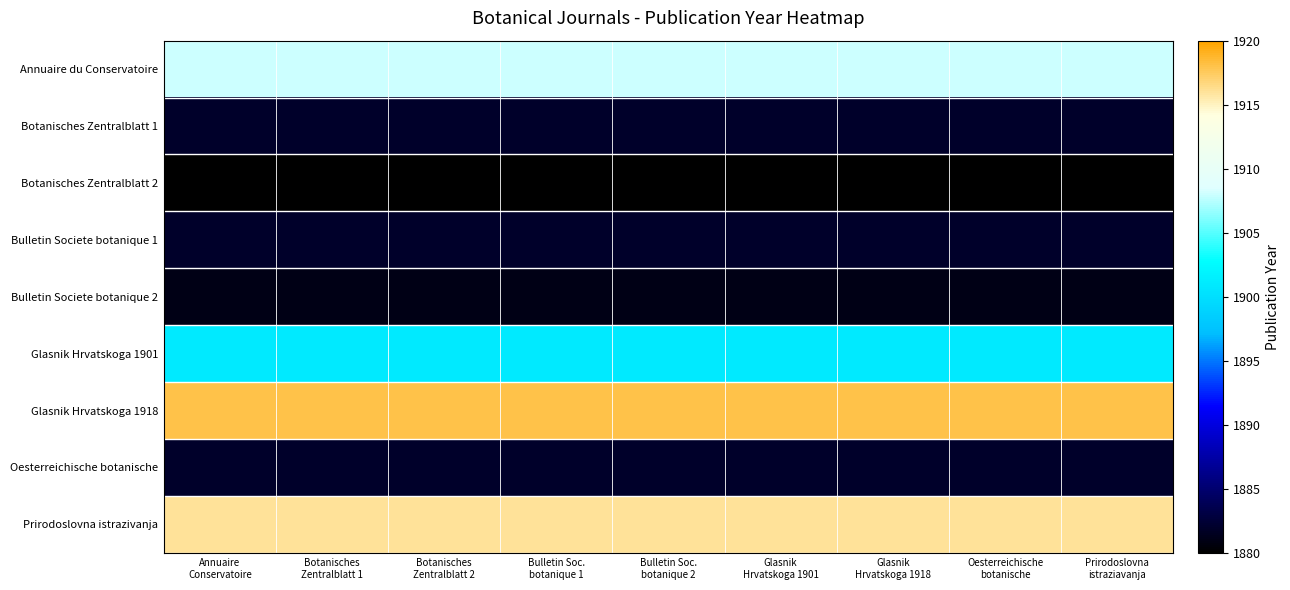

Reading left to right, list all the values displayed in this chart.

Annuaire du Conservatoire: Annuaire
Conservatoire=1908	Botanisches
Zentralblatt 1=1908	Botanisches
Zentralblatt 2=1908	Bulletin Soc.
botanique 1=1908	Bulletin Soc.
botanique 2=1908	Glasnik
Hrvatskoga 1901=1908	Glasnik
Hrvatskoga 1918=1908	Oesterreichische
botanische=1908	Prirodoslovna
istraziavanja=1908
Botanisches Zentralblatt 1: Annuaire
Conservatoire=1882	Botanisches
Zentralblatt 1=1882	Botanisches
Zentralblatt 2=1882	Bulletin Soc.
botanique 1=1882	Bulletin Soc.
botanique 2=1882	Glasnik
Hrvatskoga 1901=1882	Glasnik
Hrvatskoga 1918=1882	Oesterreichische
botanische=1882	Prirodoslovna
istraziavanja=1882
Botanisches Zentralblatt 2: Annuaire
Conservatoire=1880	Botanisches
Zentralblatt 1=1880	Botanisches
Zentralblatt 2=1880	Bulletin Soc.
botanique 1=1880	Bulletin Soc.
botanique 2=1880	Glasnik
Hrvatskoga 1901=1880	Glasnik
Hrvatskoga 1918=1880	Oesterreichische
botanische=1880	Prirodoslovna
istraziavanja=1880
Bulletin Societe botanique 1: Annuaire
Conservatoire=1882	Botanisches
Zentralblatt 1=1882	Botanisches
Zentralblatt 2=1882	Bulletin Soc.
botanique 1=1882	Bulletin Soc.
botanique 2=1882	Glasnik
Hrvatskoga 1901=1882	Glasnik
Hrvatskoga 1918=1882	Oesterreichische
botanische=1882	Prirodoslovna
istraziavanja=1882
Bulletin Societe botanique 2: Annuaire
Conservatoire=1881	Botanisches
Zentralblatt 1=1881	Botanisches
Zentralblatt 2=1881	Bulletin Soc.
botanique 1=1881	Bulletin Soc.
botanique 2=1881	Glasnik
Hrvatskoga 1901=1881	Glasnik
Hrvatskoga 1918=1881	Oesterreichische
botanische=1881	Prirodoslovna
istraziavanja=1881
Glasnik Hrvatskoga 1901: Annuaire
Conservatoire=1901	Botanisches
Zentralblatt 1=1901	Botanisches
Zentralblatt 2=1901	Bulletin Soc.
botanique 1=1901	Bulletin Soc.
botanique 2=1901	Glasnik
Hrvatskoga 1901=1901	Glasnik
Hrvatskoga 1918=1901	Oesterreichische
botanische=1901	Prirodoslovna
istraziavanja=1901
Glasnik Hrvatskoga 1918: Annuaire
Conservatoire=1918	Botanisches
Zentralblatt 1=1918	Botanisches
Zentralblatt 2=1918	Bulletin Soc.
botanique 1=1918	Bulletin Soc.
botanique 2=1918	Glasnik
Hrvatskoga 1901=1918	Glasnik
Hrvatskoga 1918=1918	Oesterreichische
botanische=1918	Prirodoslovna
istraziavanja=1918
Oesterreichische botanische: Annuaire
Conservatoire=1882	Botanisches
Zentralblatt 1=1882	Botanisches
Zentralblatt 2=1882	Bulletin Soc.
botanique 1=1882	Bulletin Soc.
botanique 2=1882	Glasnik
Hrvatskoga 1901=1882	Glasnik
Hrvatskoga 1918=1882	Oesterreichische
botanische=1882	Prirodoslovna
istraziavanja=1882
Prirodoslovna istrazivanja: Annuaire
Conservatoire=1916	Botanisches
Zentralblatt 1=1916	Botanisches
Zentralblatt 2=1916	Bulletin Soc.
botanique 1=1916	Bulletin Soc.
botanique 2=1916	Glasnik
Hrvatskoga 1901=1916	Glasnik
Hrvatskoga 1918=1916	Oesterreichische
botanische=1916	Prirodoslovna
istraziavanja=1916